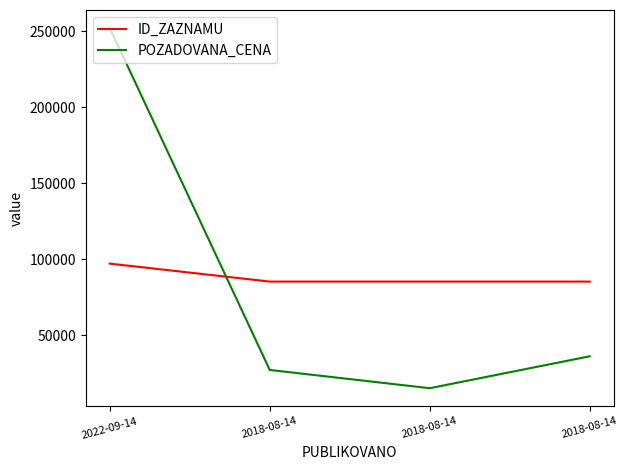

What are all the series names shown in the legend?

ID_ZAZNAMU, POZADOVANA_CENA